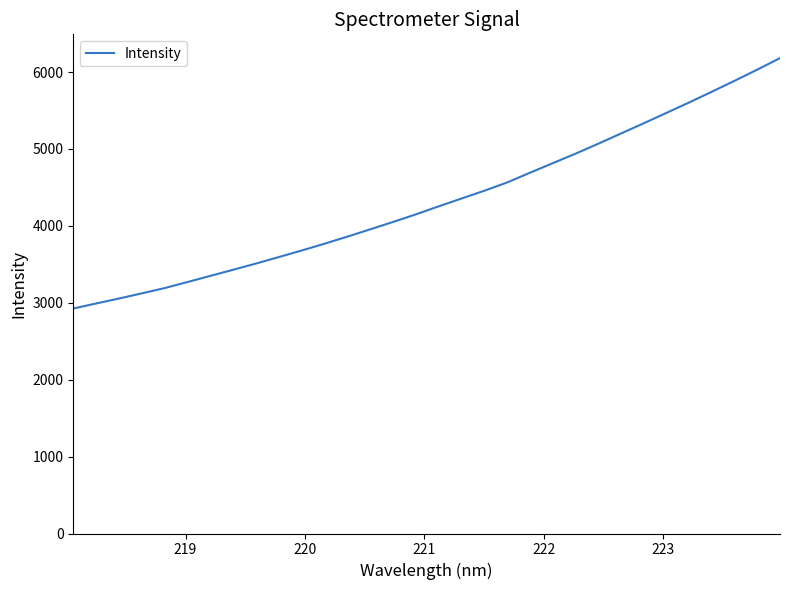

What is the average value?

4326.6